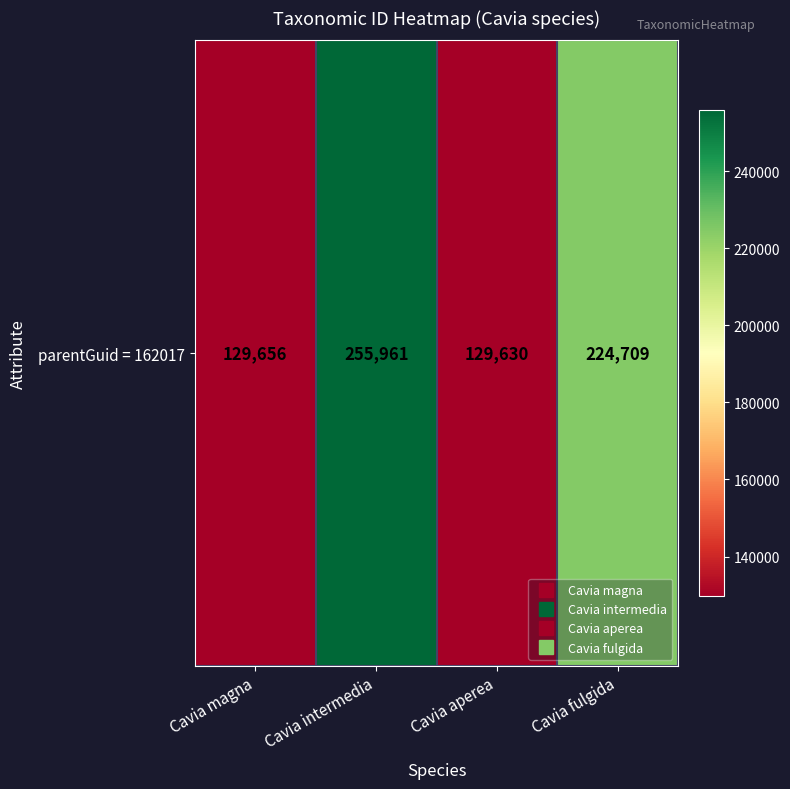

What is the maximum value shown in the chart?

255961